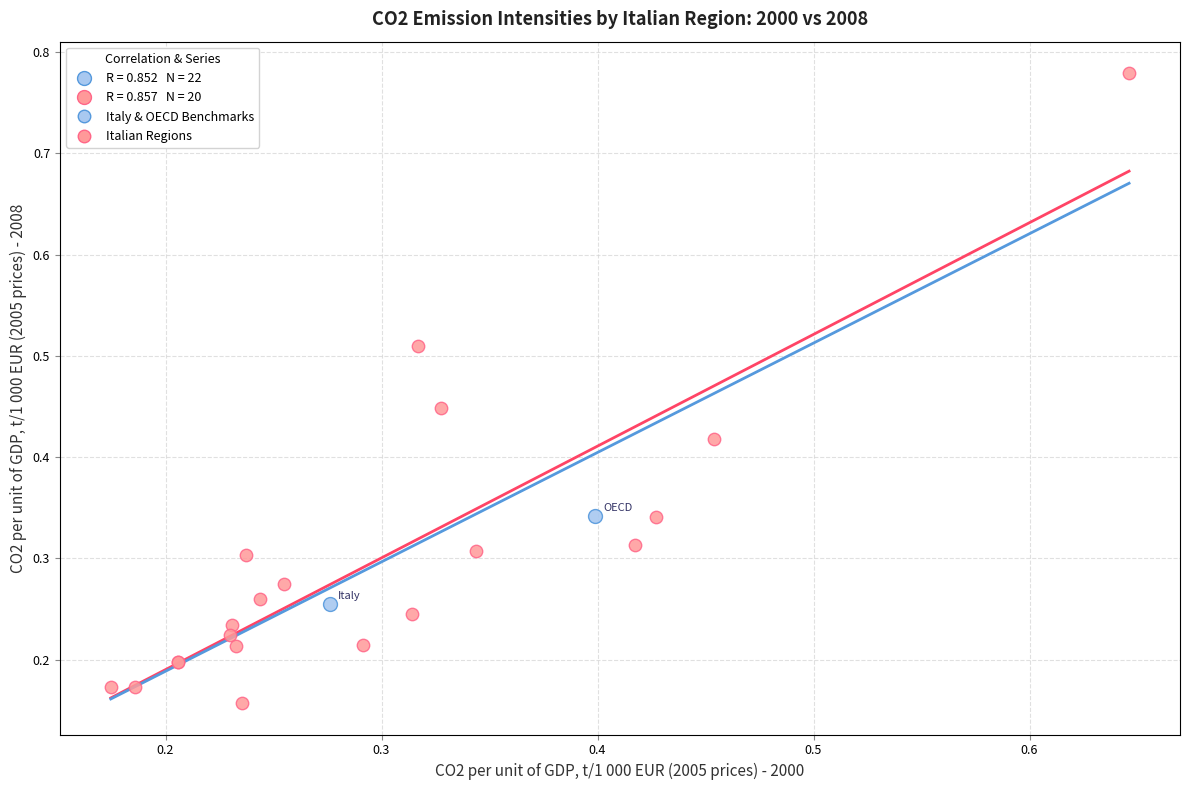

Which series has the largest Y range (max minus min)?

Italian Regions